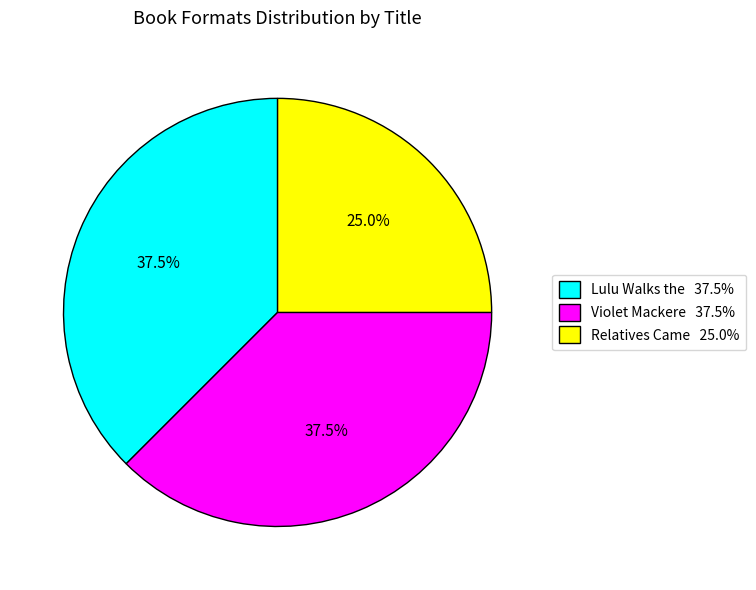

Is there any slice that represents more than half of the pie?

No